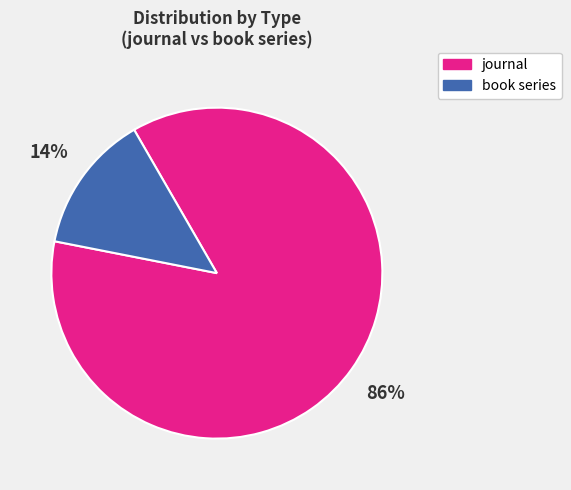

What percentage is the book series slice, to the nearest percent?

14%